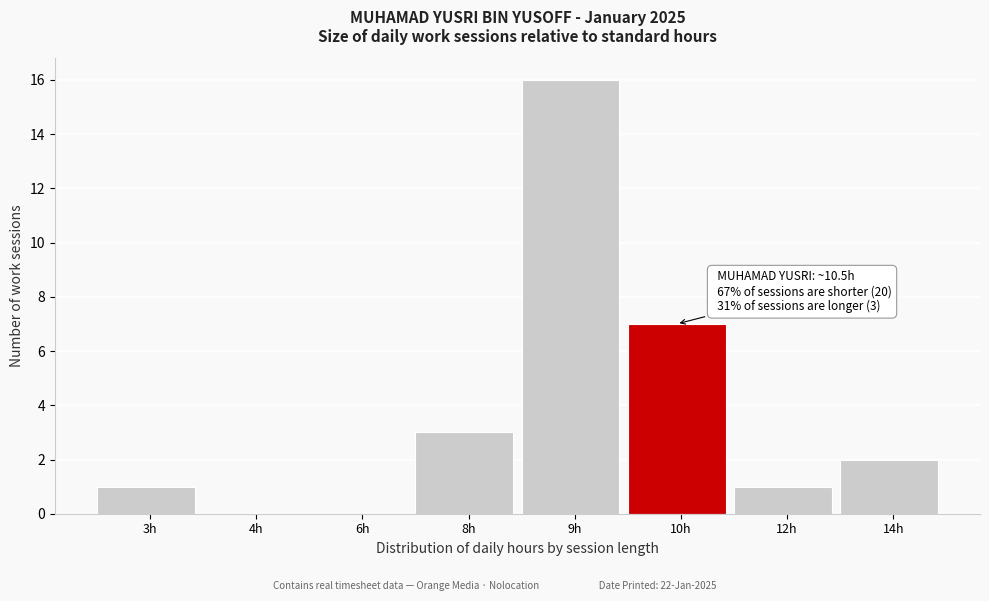

Reading right to left, extract all data points from this chart.

14h=2	12h=1	10h=7	9h=16	8h=3	6h=0	4h=0	3h=1